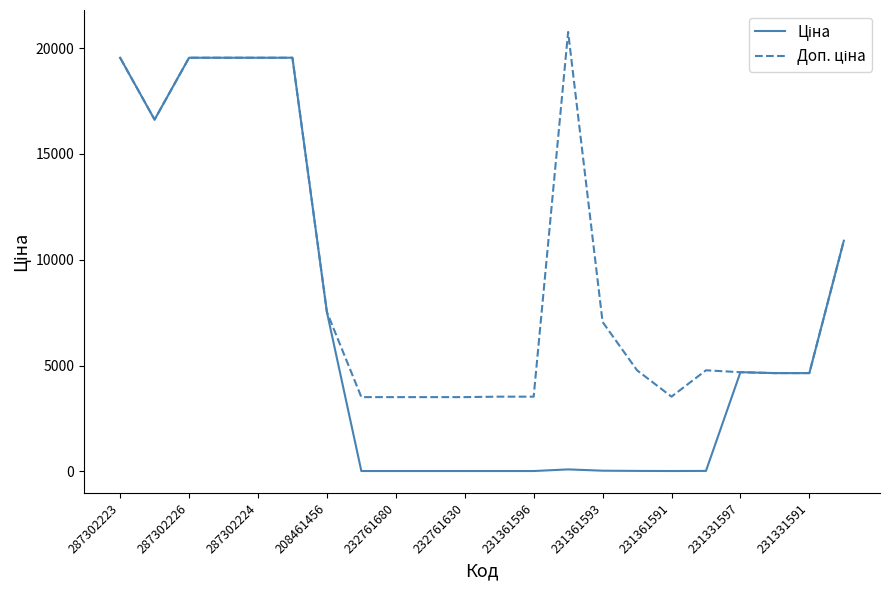

What is the maximum value shown in the chart?

20760.8